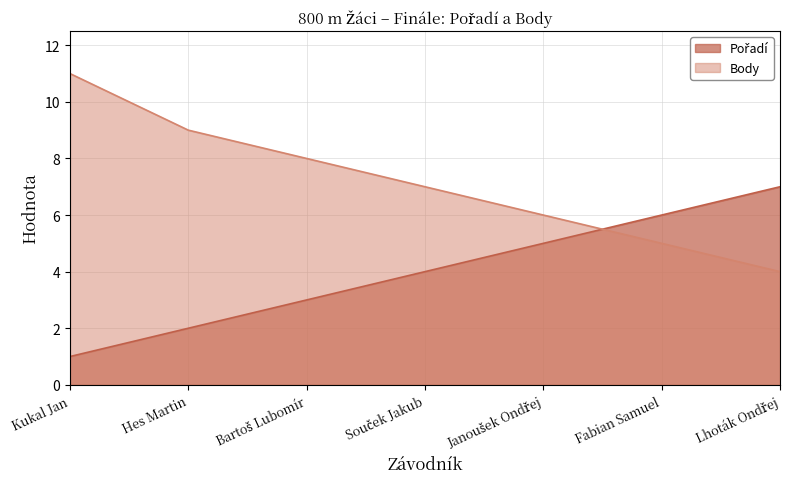

True or false: Body has a value of 5 at Fabian Samuel.

True